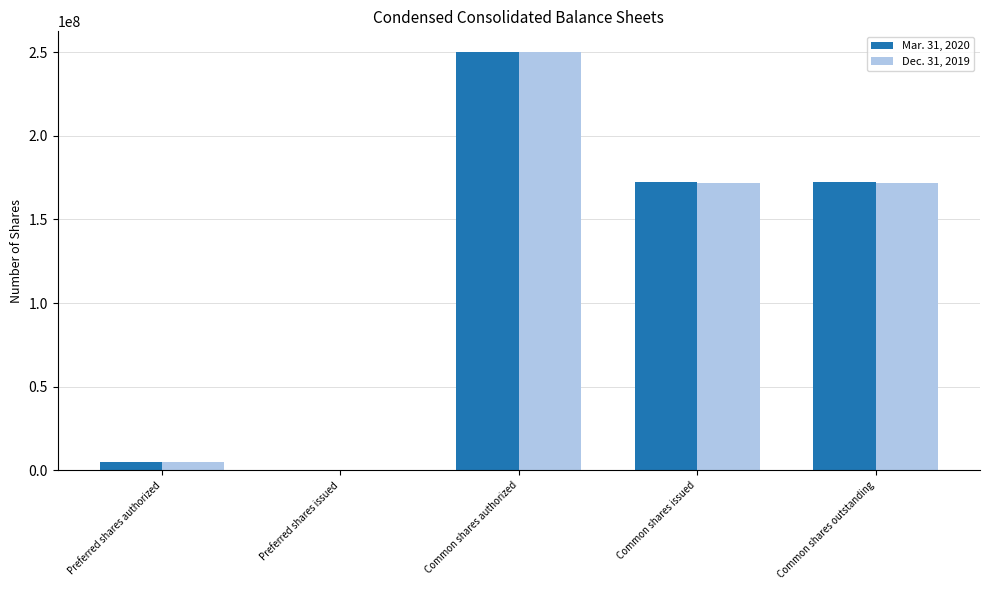

Count the number of data series in this chart.

2